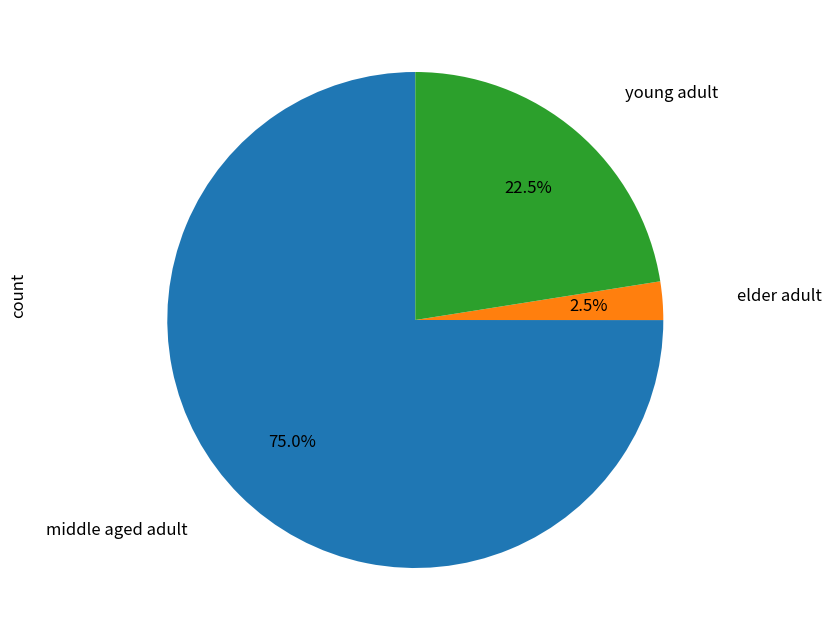

Is there a majority slice in this chart?

Yes